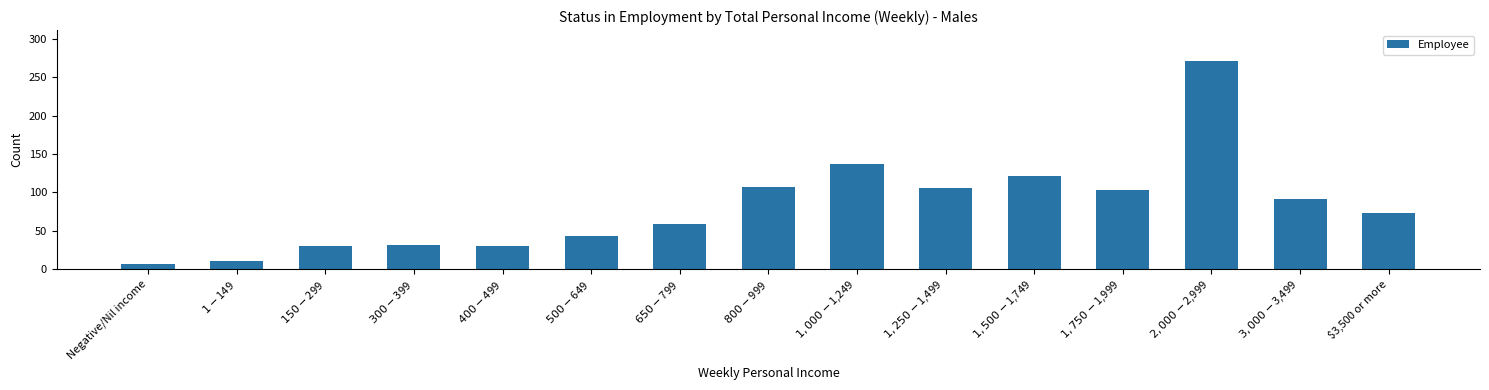

What is the value of the 3rd bar from the left?

30